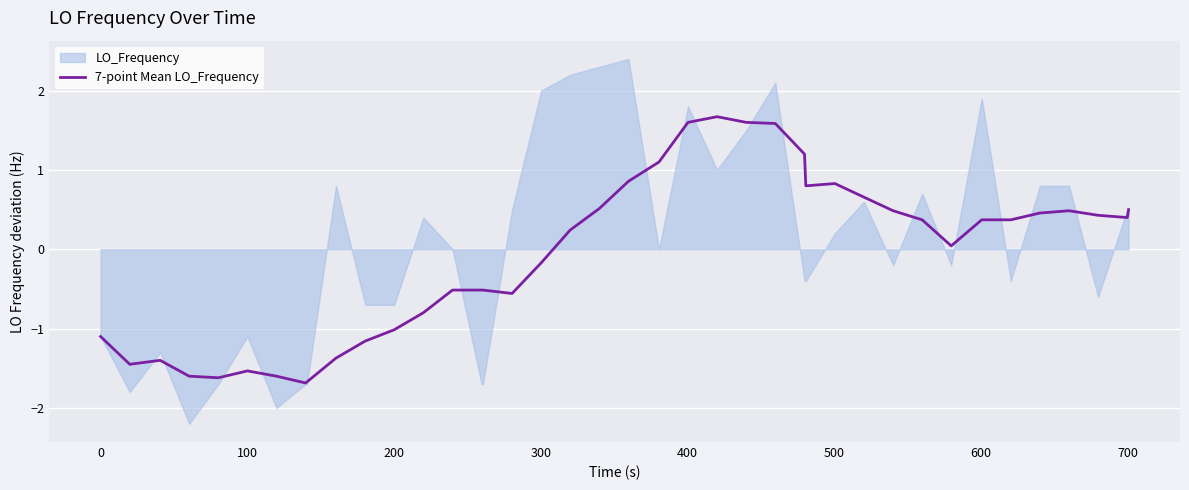

What is the minimum value for 7-point Mean LO_Frequency?

-1.7